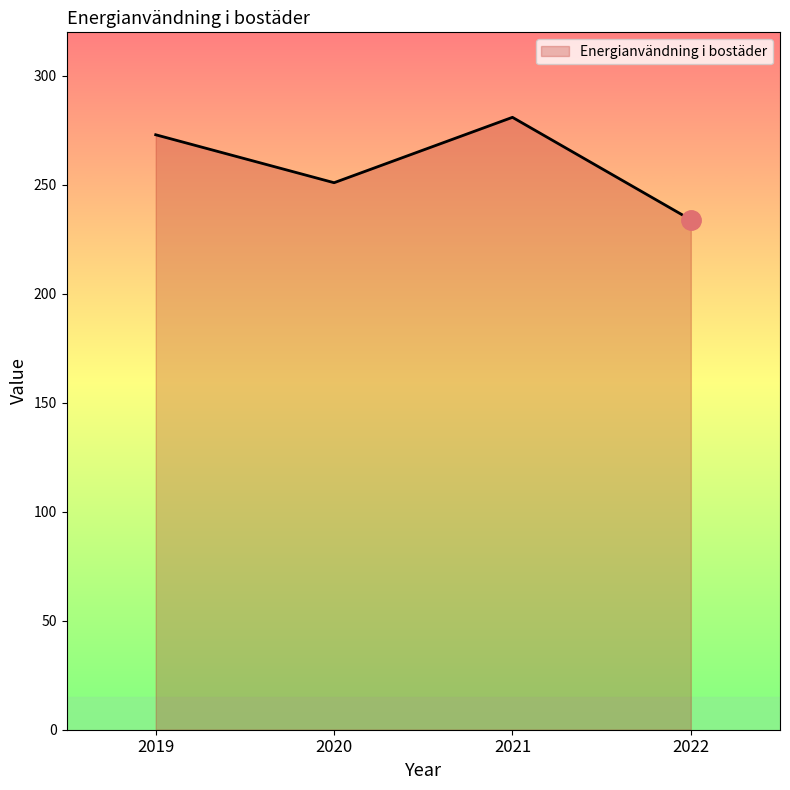

What is the average value?

260